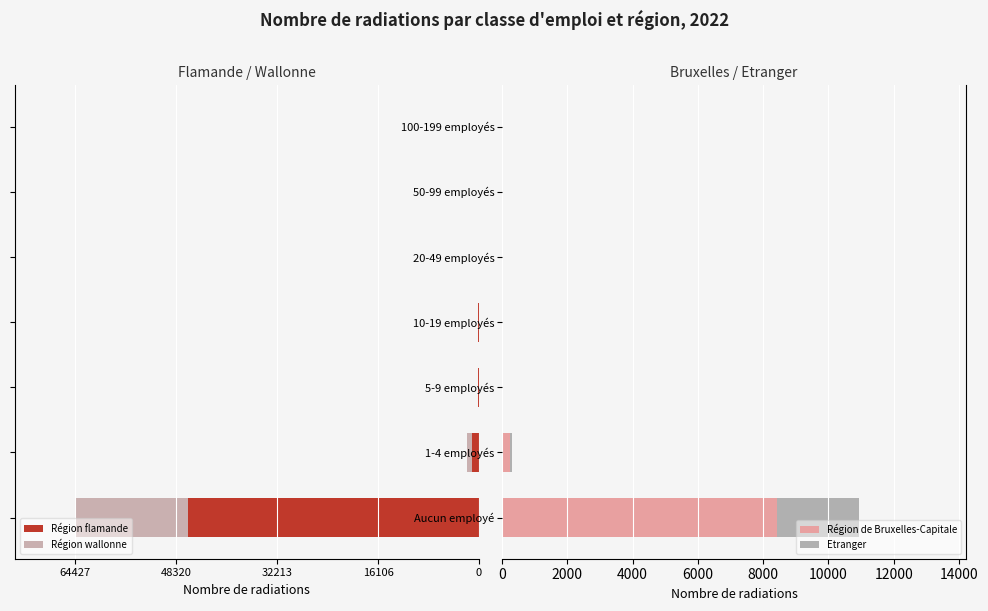

At which label does Région de Bruxelles-Capitale reach its peak?

Aucun employé